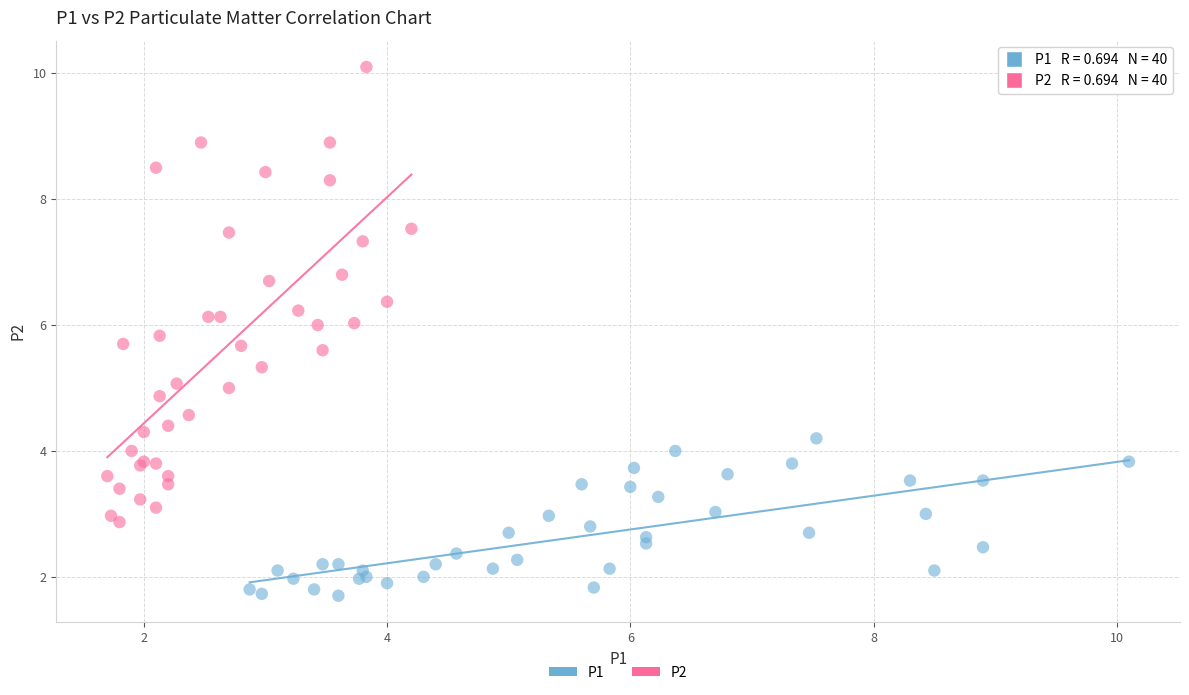

Which series reaches the maximum Y coordinate?

P2